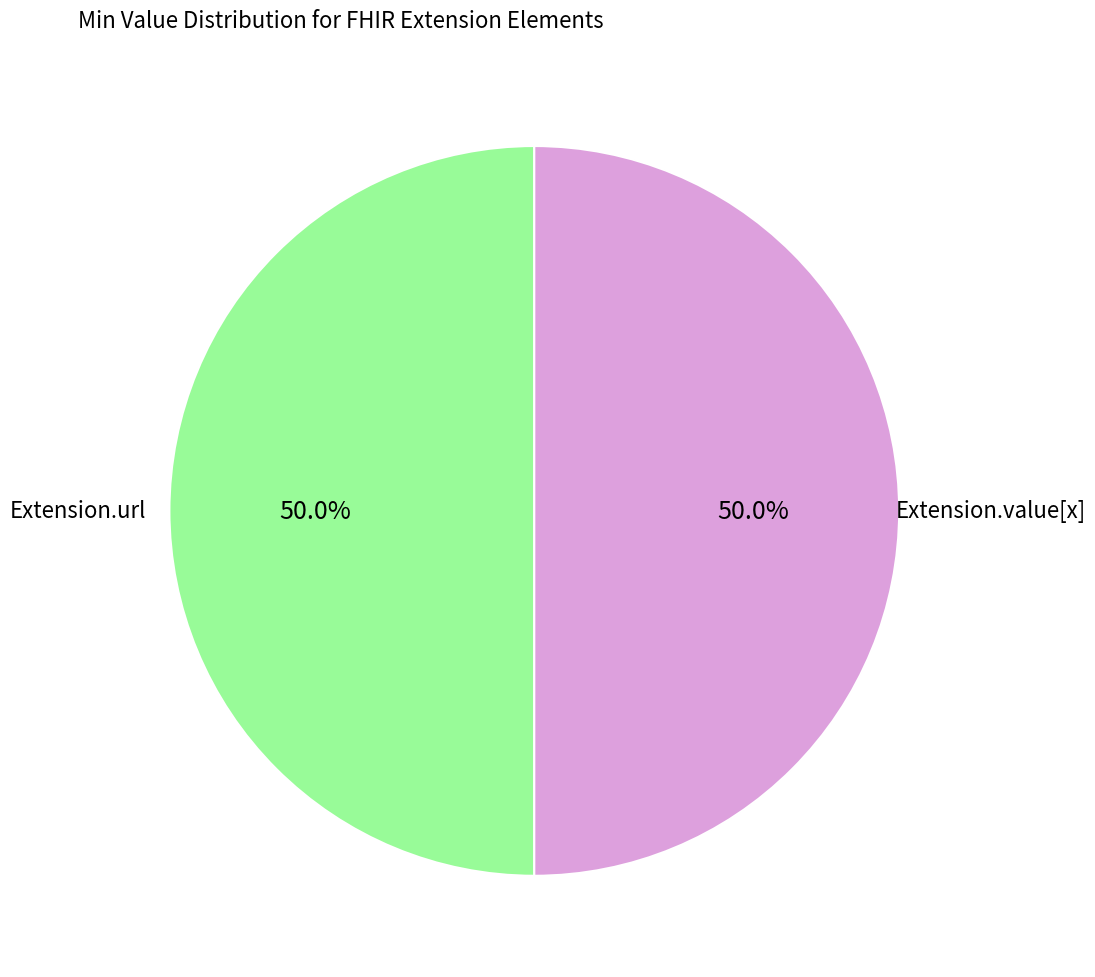

How many slices are in this pie chart?

2